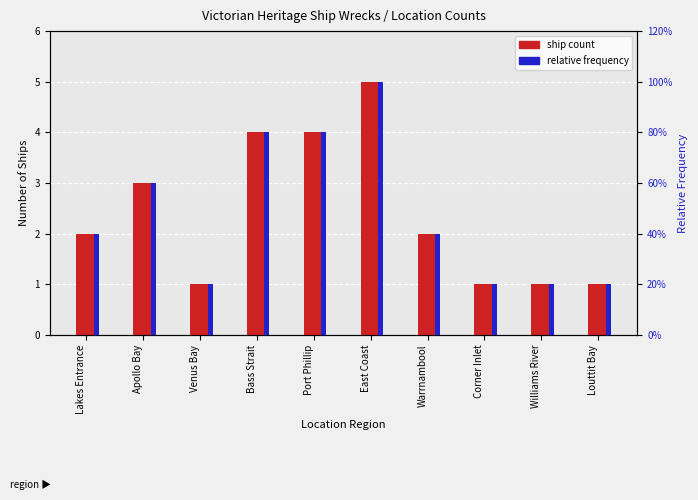

What is the sum of all ship count values?

24.0